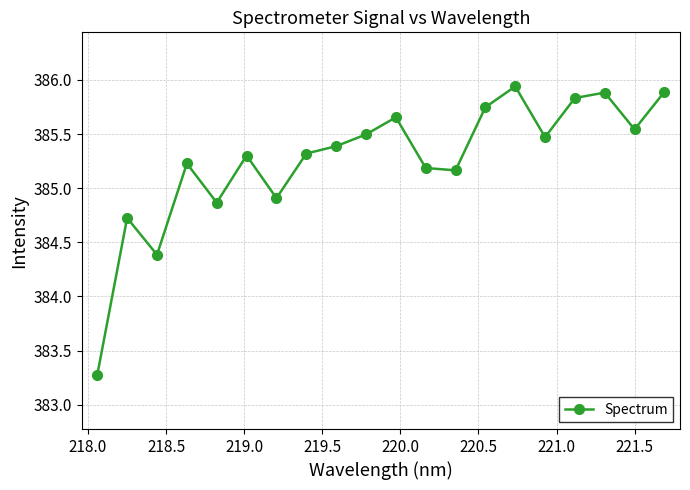

How many lines are shown in the chart?

1